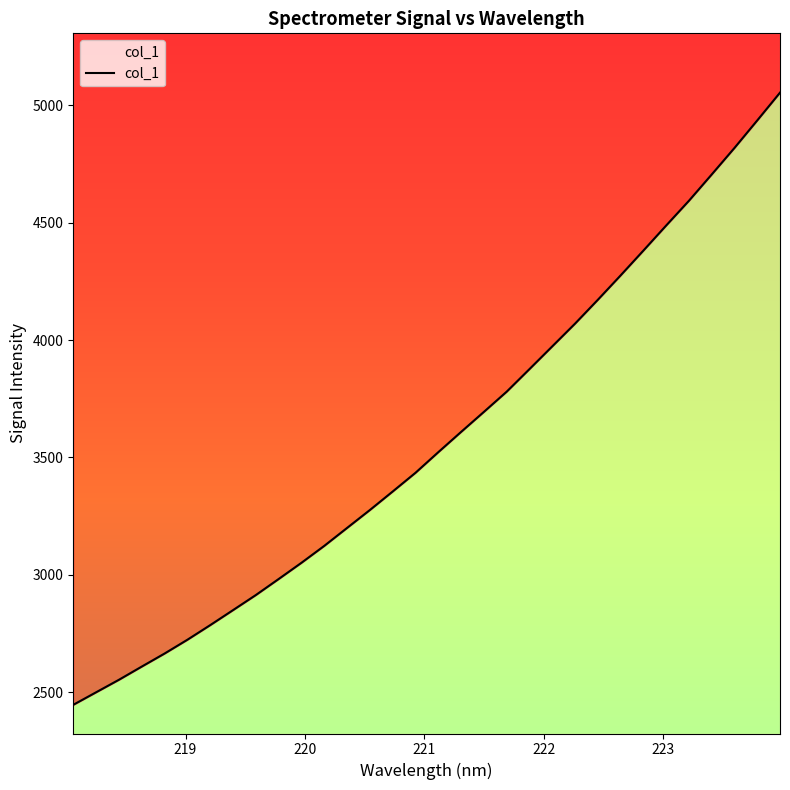

How many lines are shown in the chart?

1